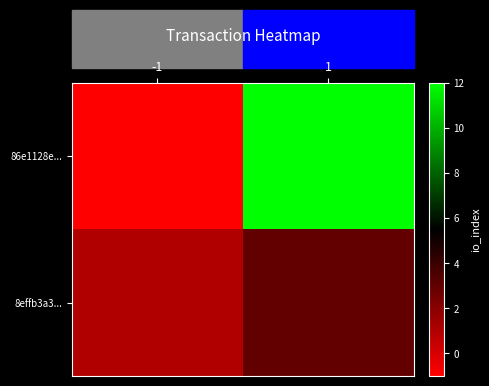

Which series has the largest total across all categories?

86e1128e...